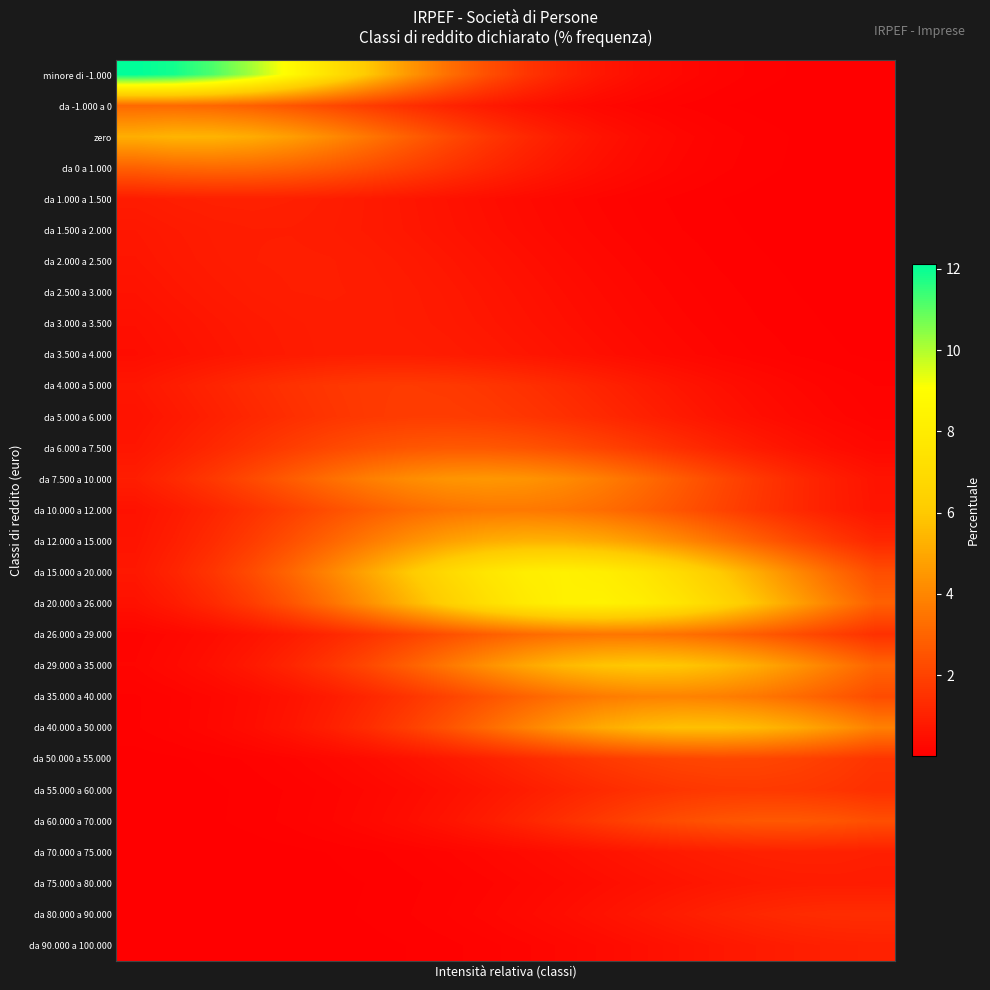

At which category is the sum across all series the highest?

11